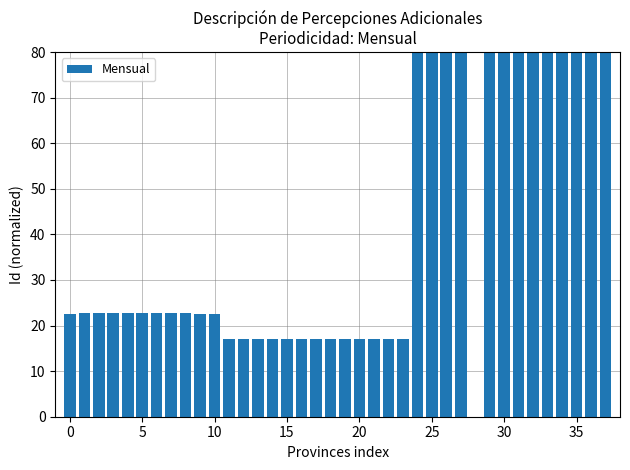

What is the sum of all values?

1511.6